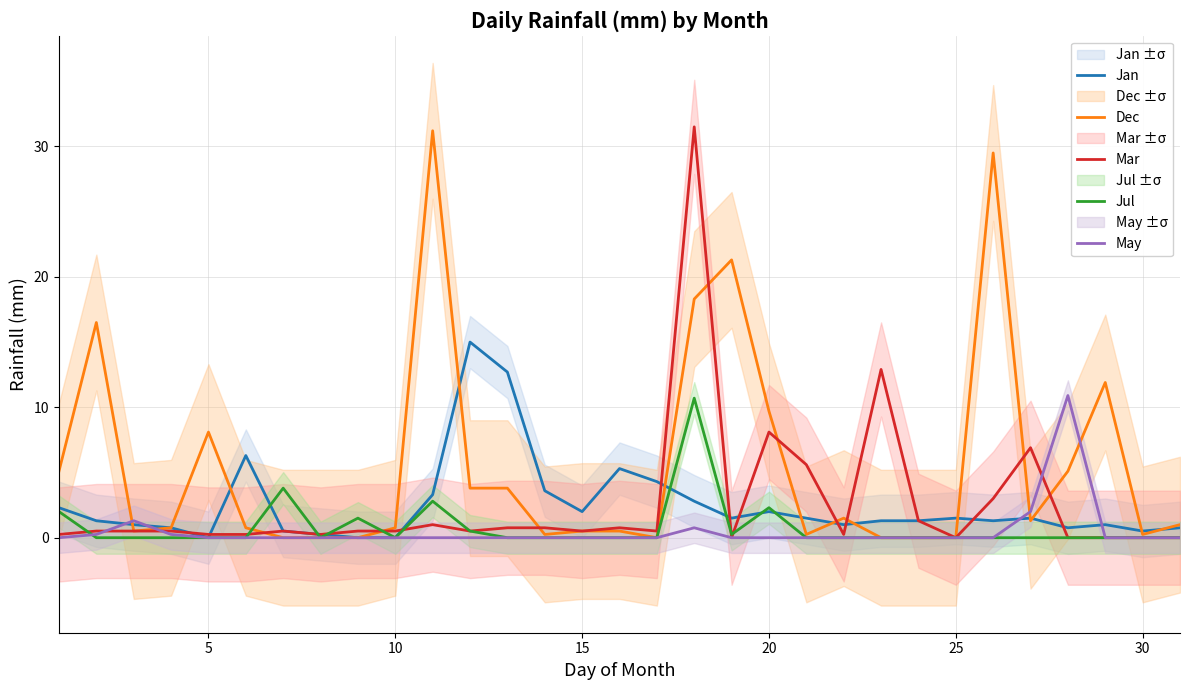

True or false: Jul has a value of 2.3 at 20.

True